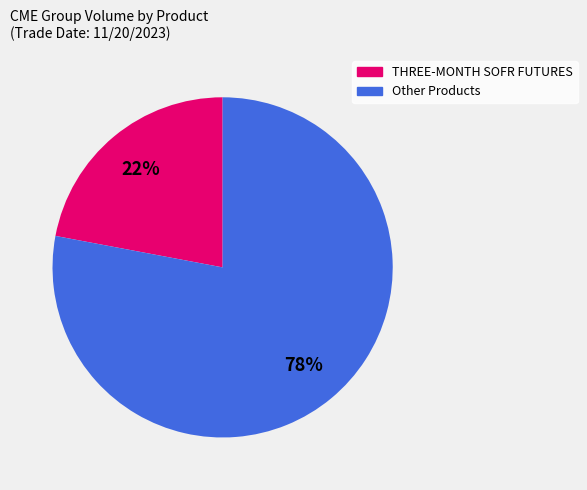

Is there any slice that represents more than half of the pie?

Yes